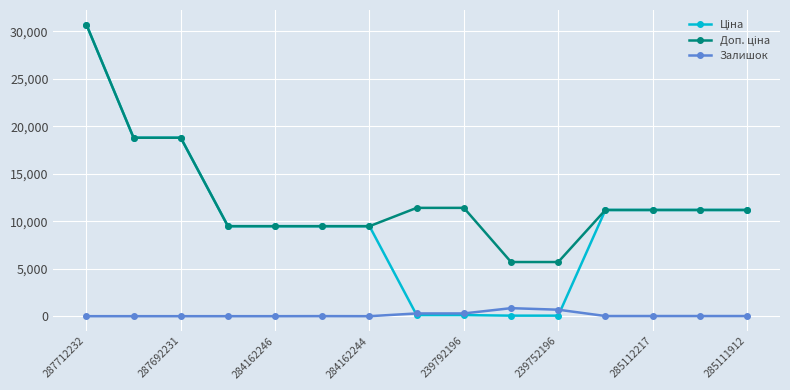

What is the greatest value displayed?

30717.1